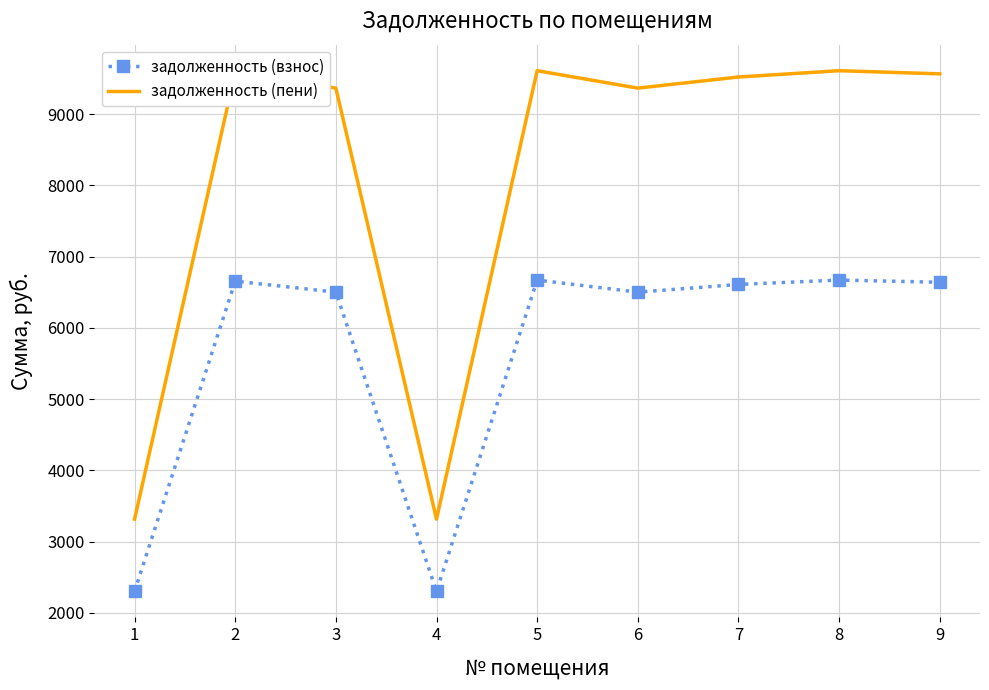

True or false: задолженность (пени) and задолженность (взнос) cross at least once.

False